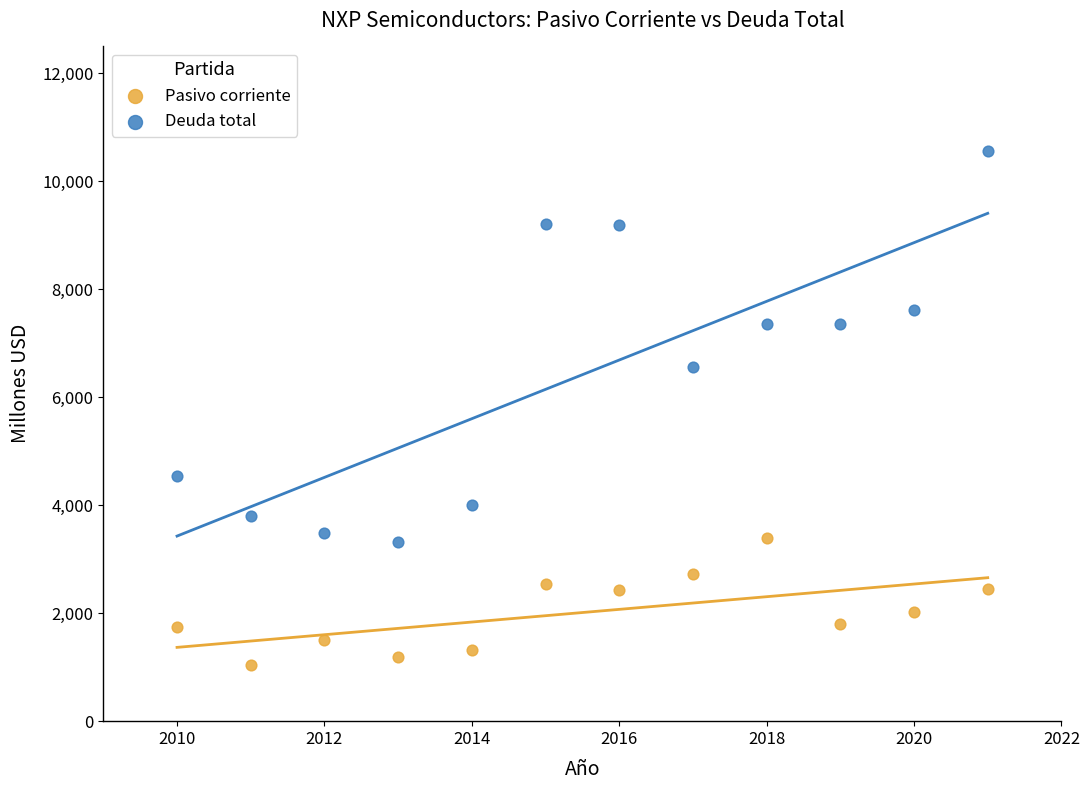

Across all data points, what is the range of Y values (max minus min)?

9523